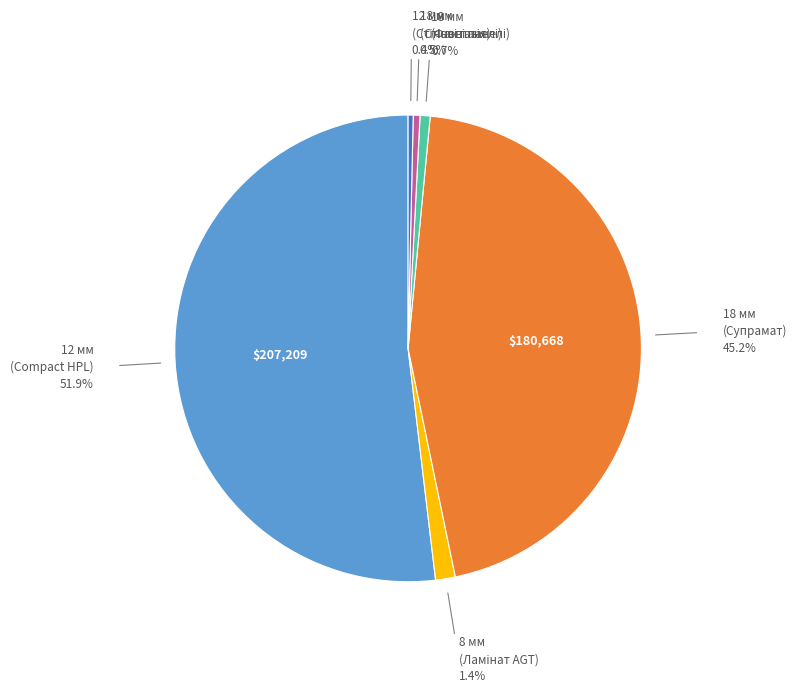

Is there any slice that represents more than half of the pie?

Yes